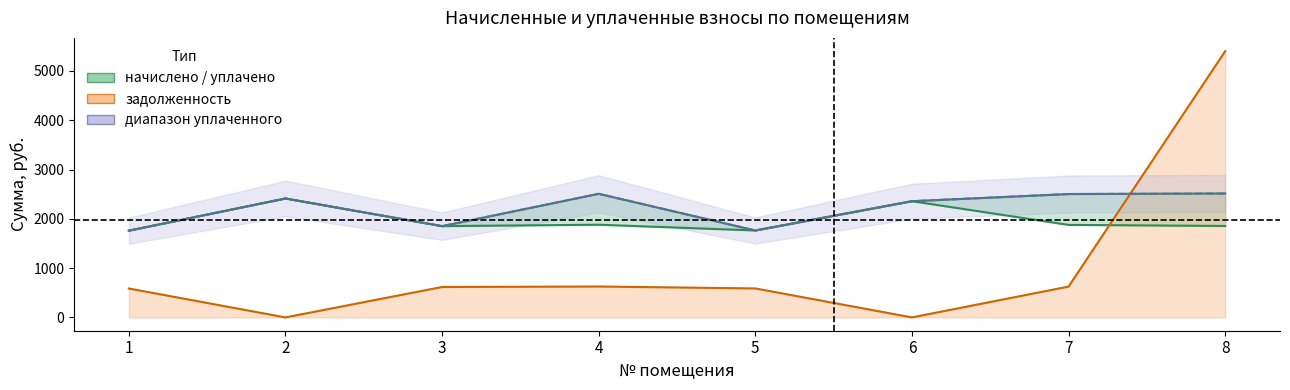

What is the value of the задолженность point at the 3rd from the left?

617.1